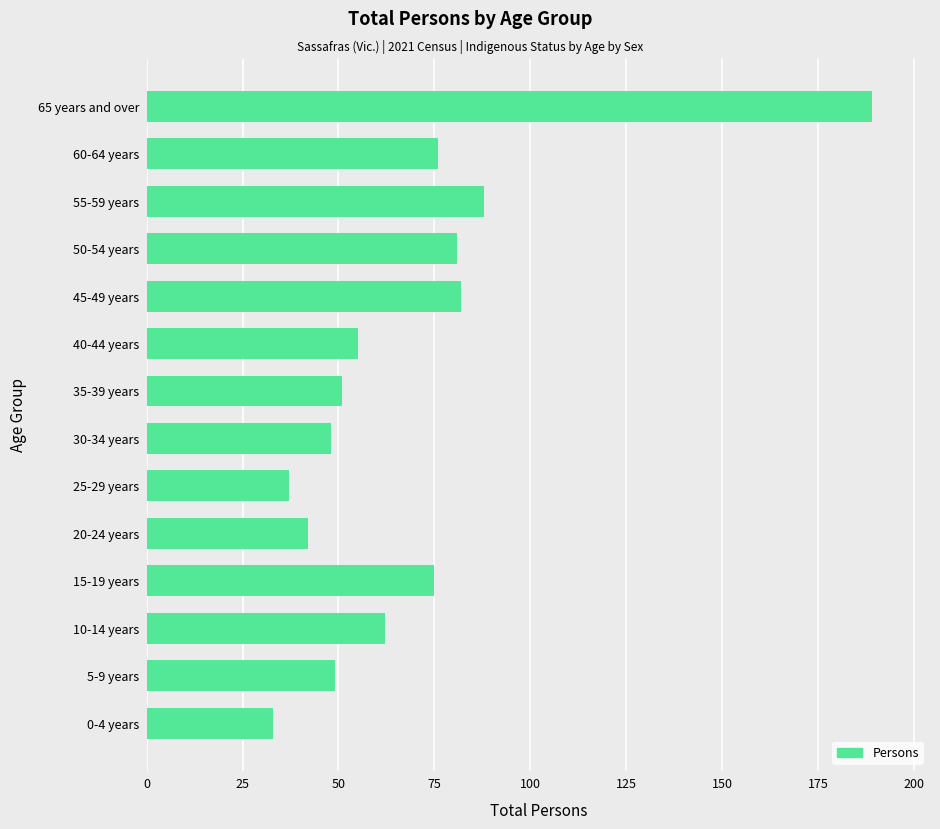

Reading top to bottom, what are all the values shown in this chart?

65 years and over=189	60-64 years=76	55-59 years=88	50-54 years=81	45-49 years=82	40-44 years=55	35-39 years=51	30-34 years=48	25-29 years=37	20-24 years=42	15-19 years=75	10-14 years=62	5-9 years=49	0-4 years=33